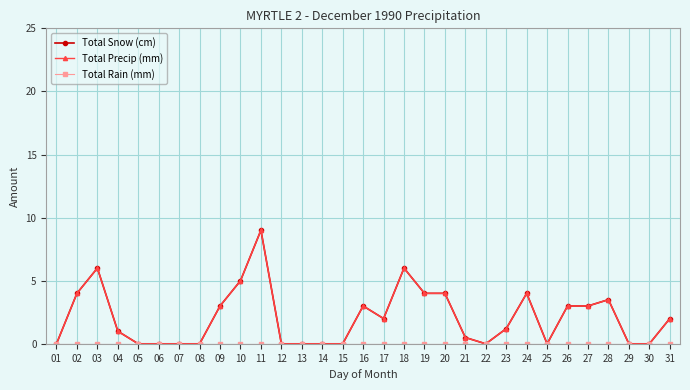

The Total Precip (mm) series shows 2.0 at 23. True or false?

False